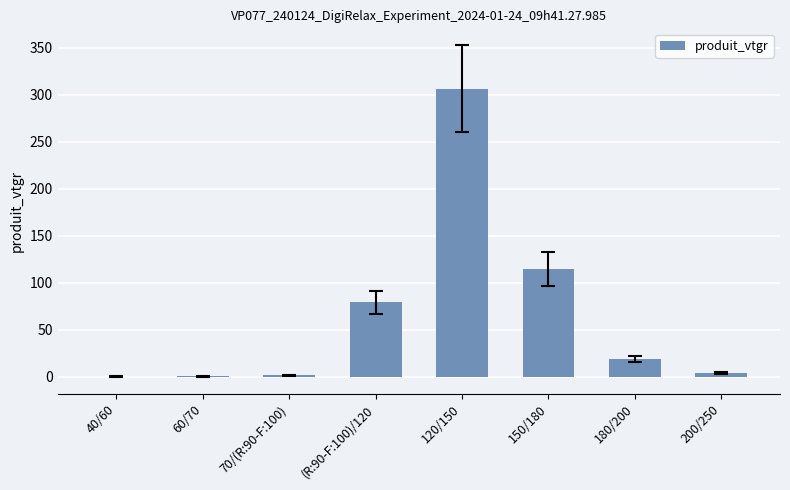

What is the maximum value shown in the chart?

306.6